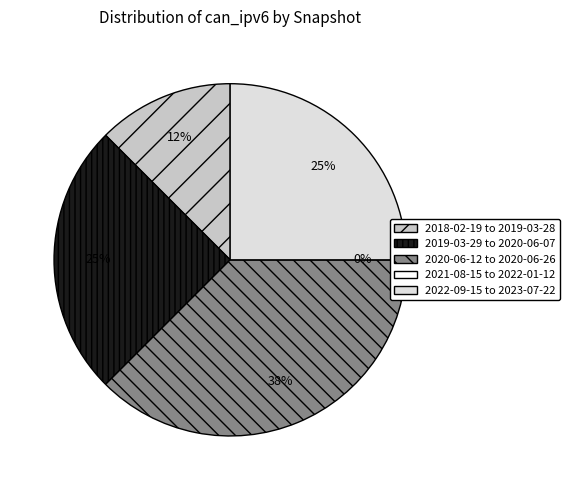

Do 2023-07-22 and 2020-06-13 together represent more than half of the pie?

No